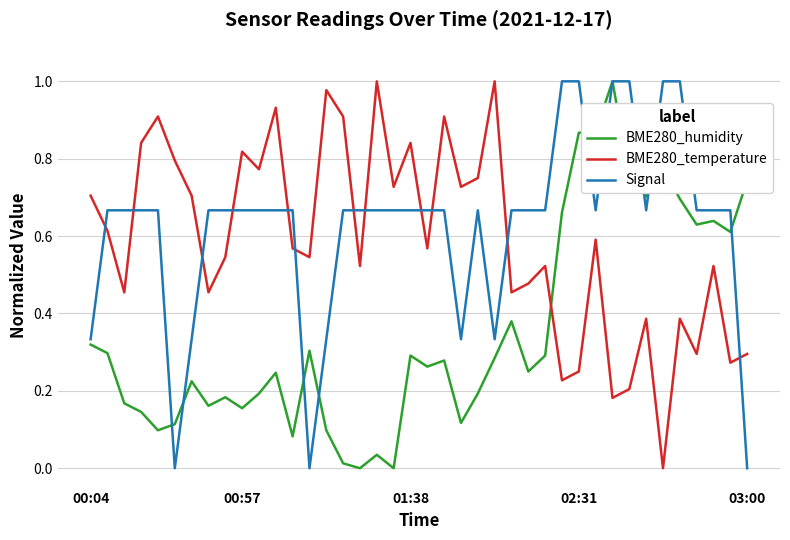

True or false: BME280_humidity and BME280_temperature intersect in this chart.

True